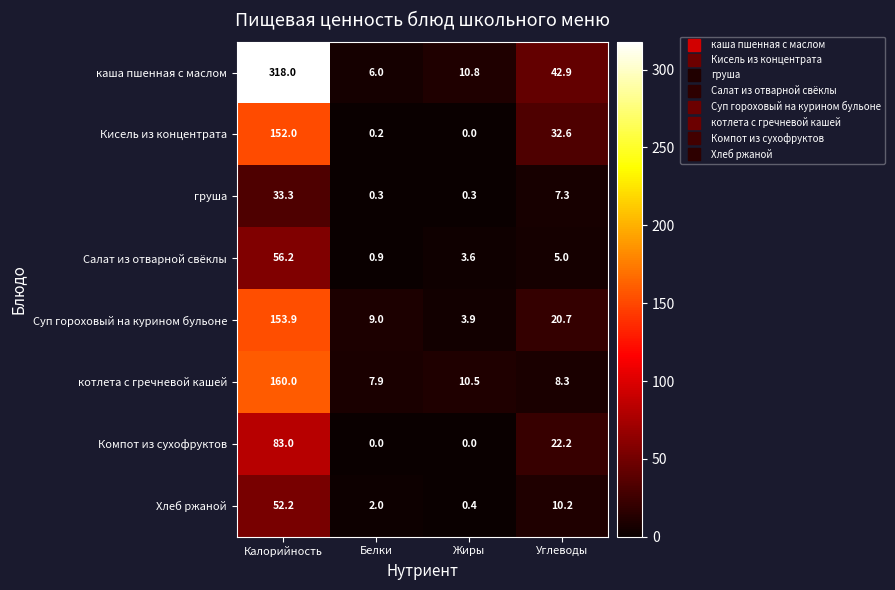

What is the average value of the Салат из отварной свёклы series?

16.4